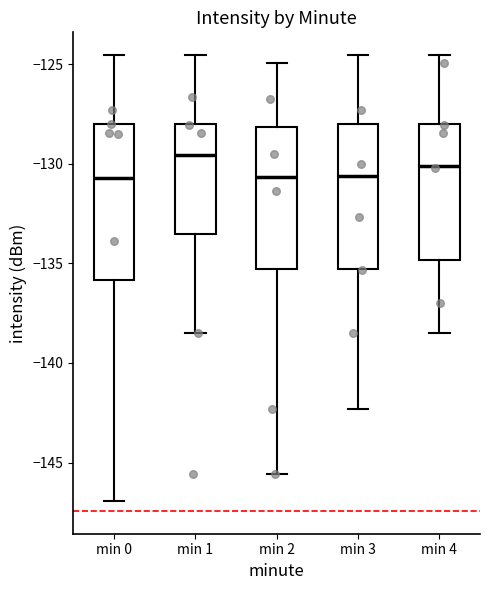

Which box has the highest median line?

min 1